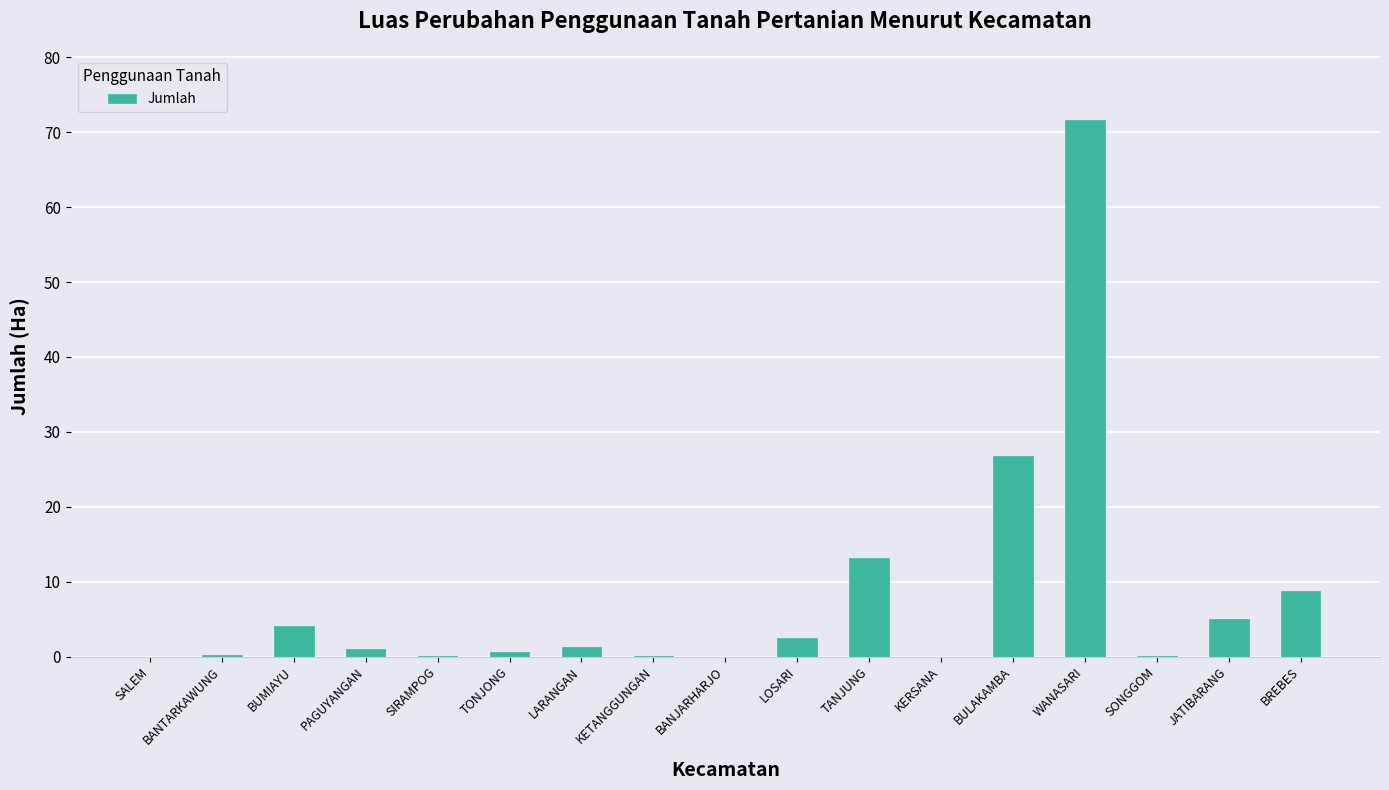

What is the average value?

8.0